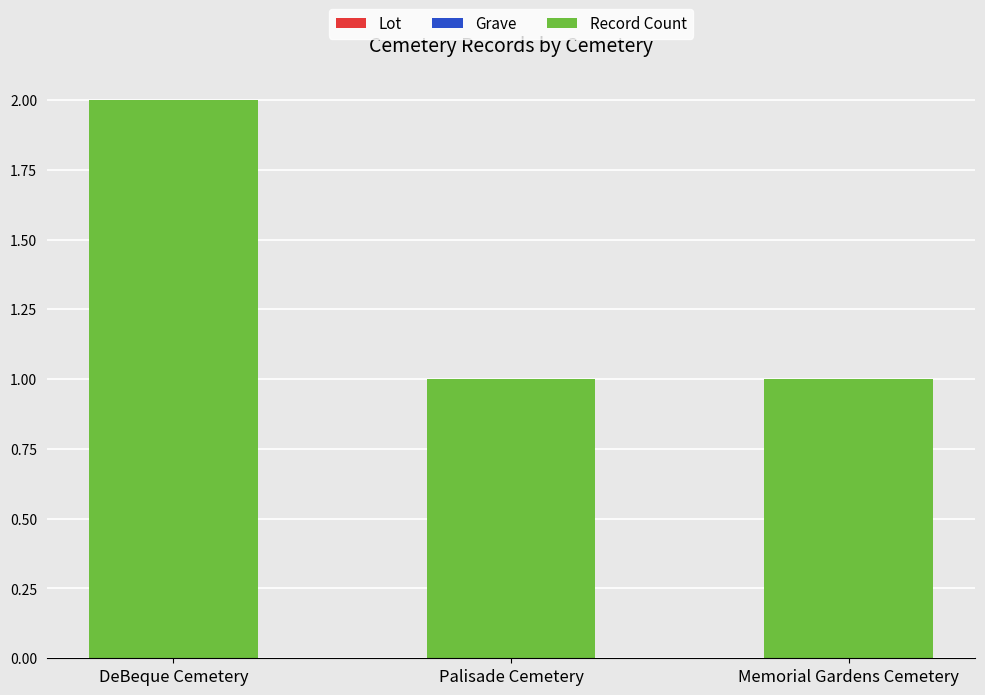

How many series are shown in this chart?

1